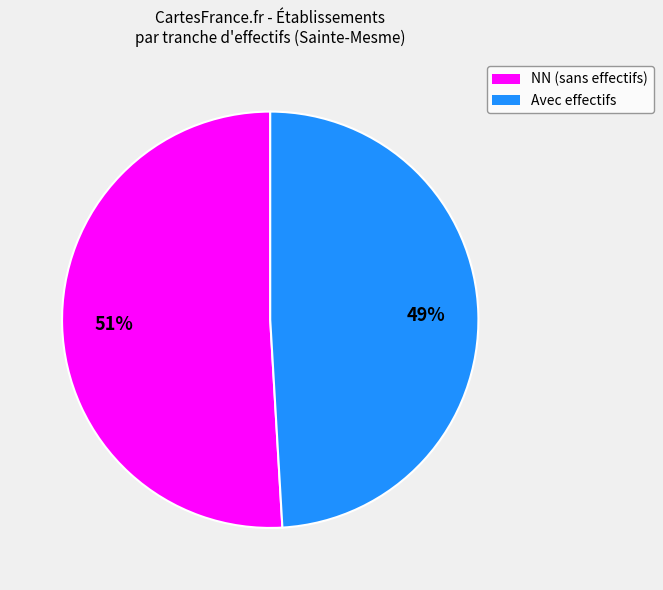

Is there any slice that represents more than half of the pie?

Yes